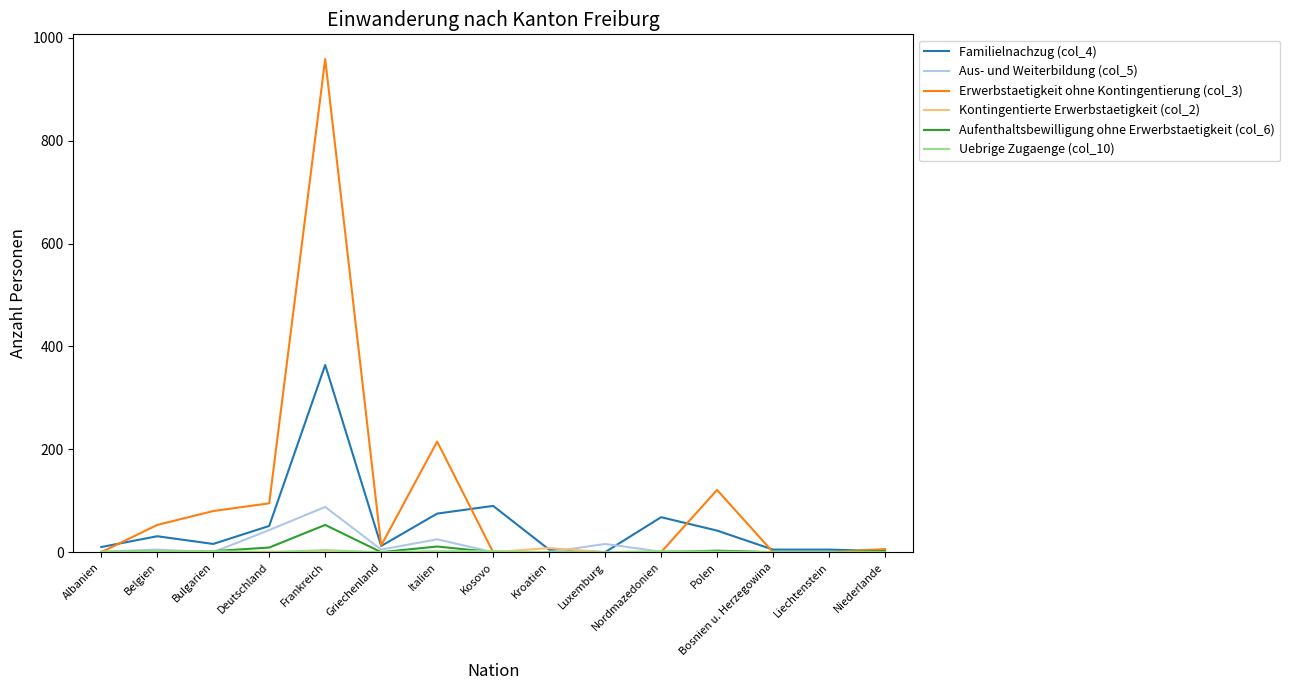

Which label corresponds to the largest value in the chart?

Frankreich